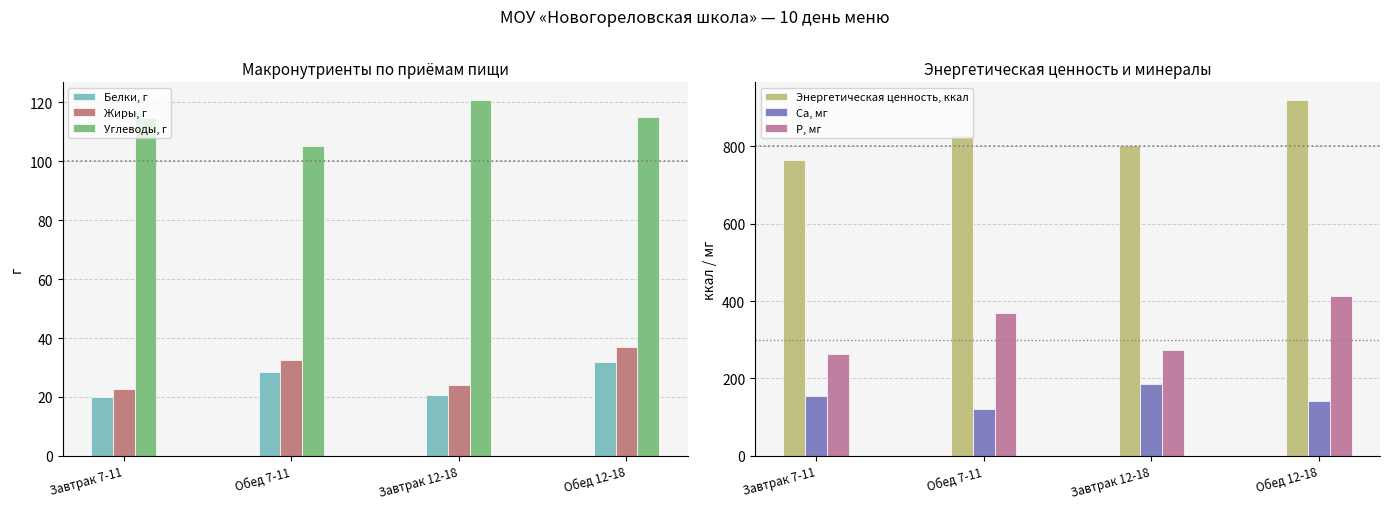

At which category is the sum across all series the highest?

Обед 12-18